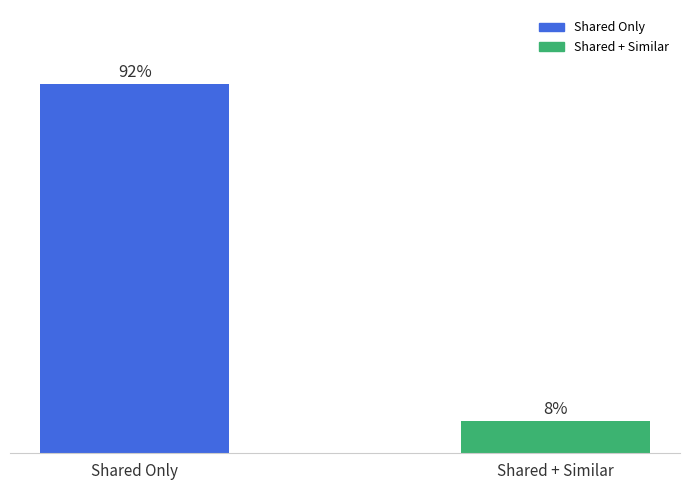

Which category has the highest value across all series?

Shared Only